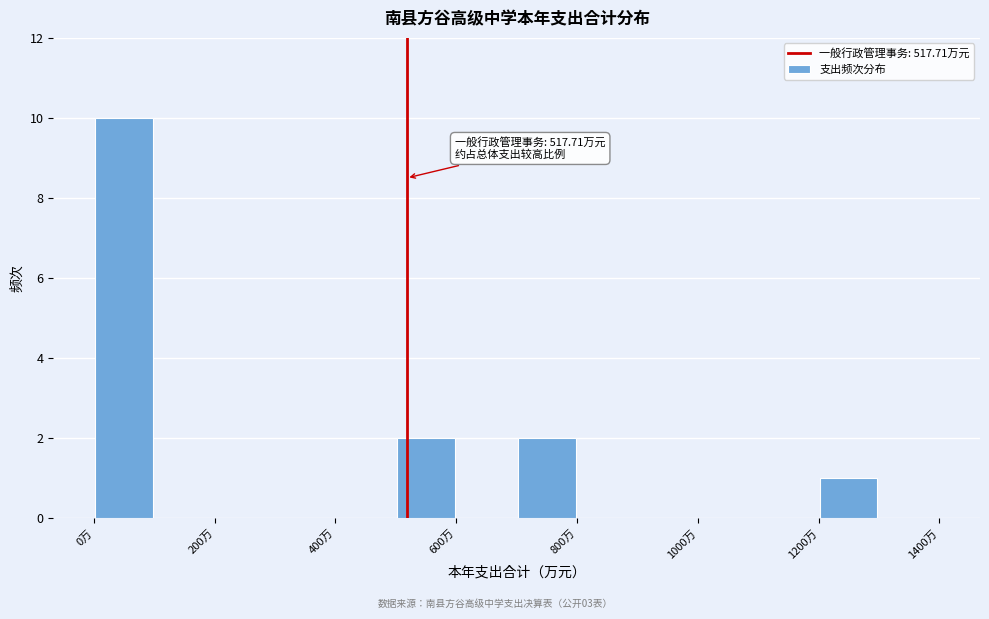

Over which range of the x-axis is the bar tallest?

0 to 100